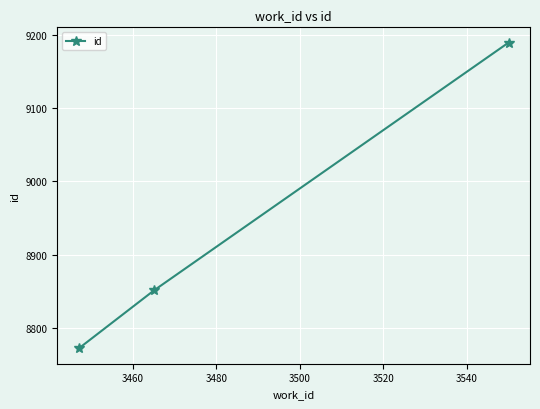

What is the value of the 1st point from the left?

8772